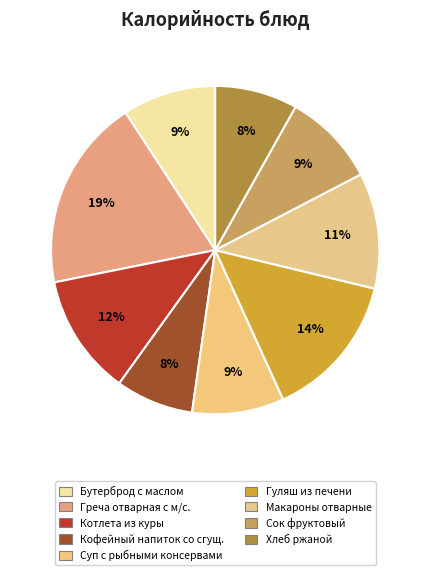

To the nearest percent, what is the average slice percentage?

11%